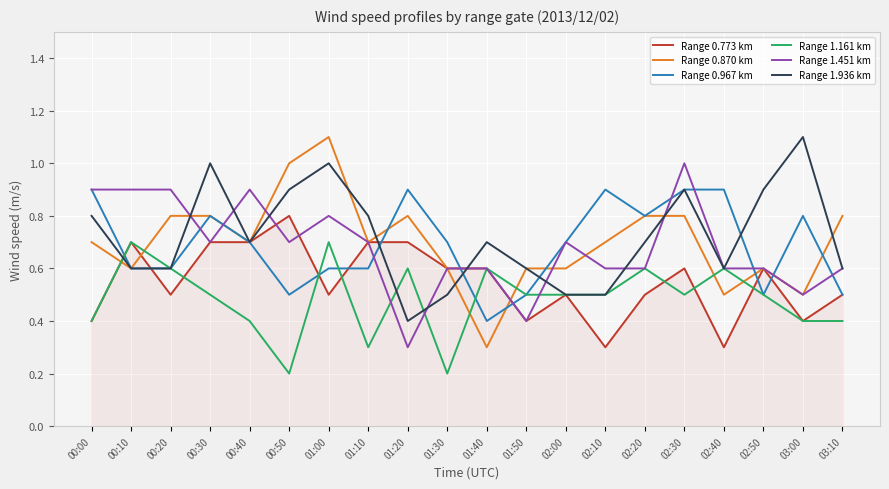

What is the difference between the highest and lowest values at 01:20?

0.6